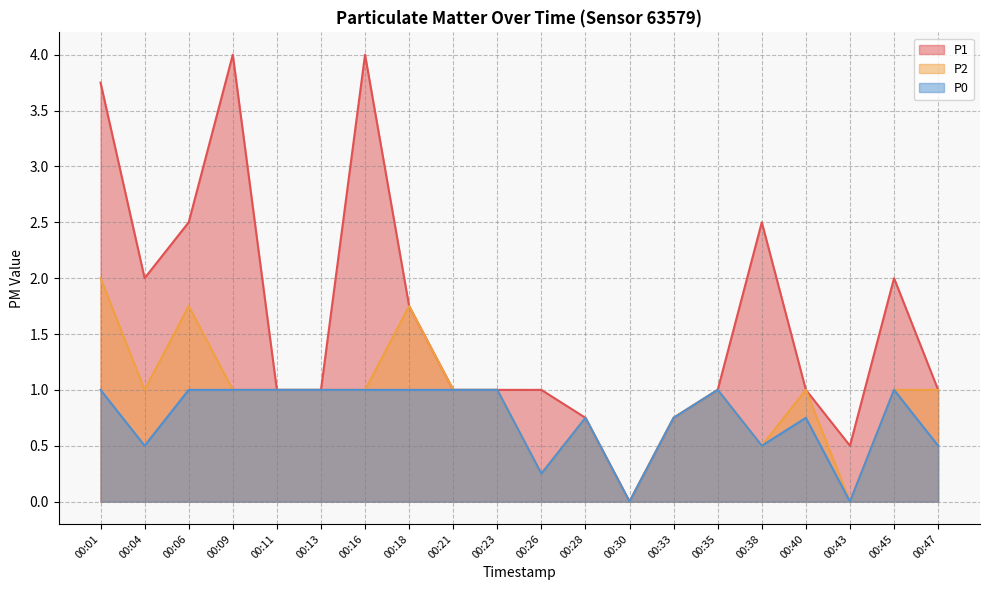

Which category has the lowest value across all series?

00:30